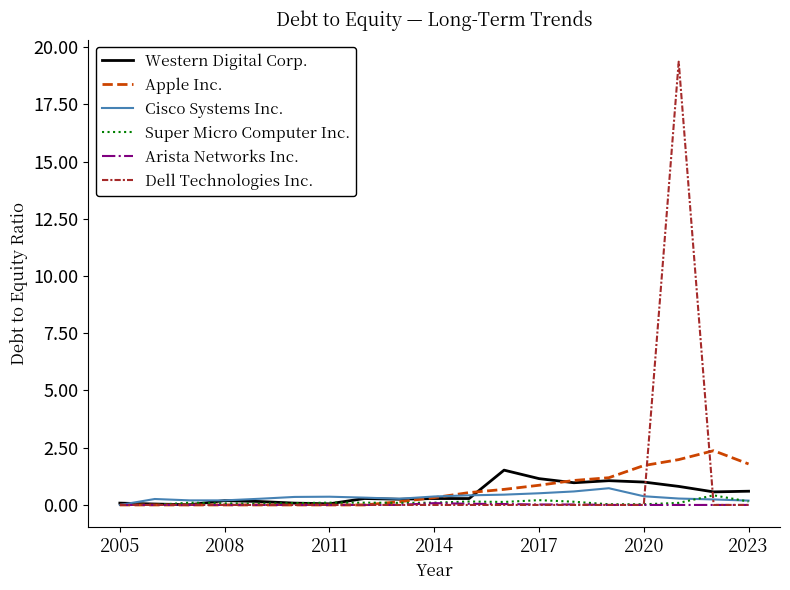

What is the maximum value shown in the chart?

19.4